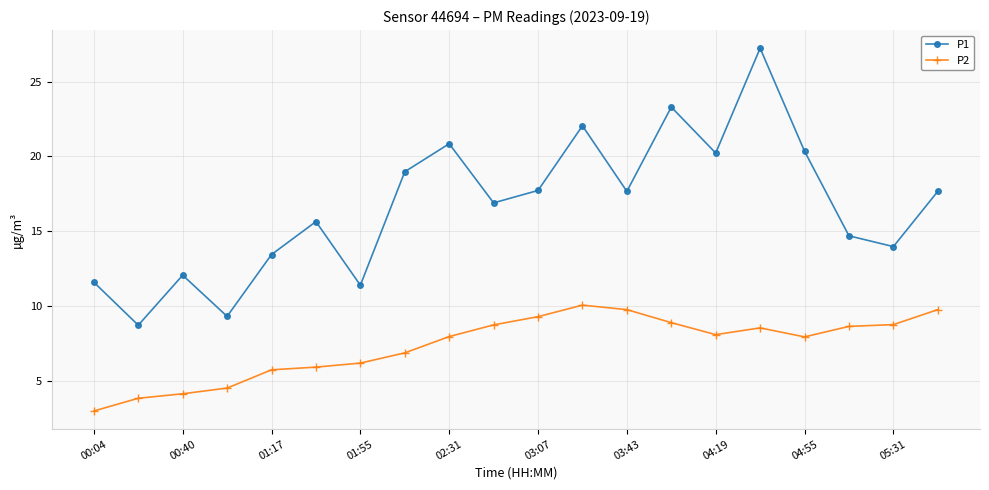

Which series has the widest spread of values?

P1